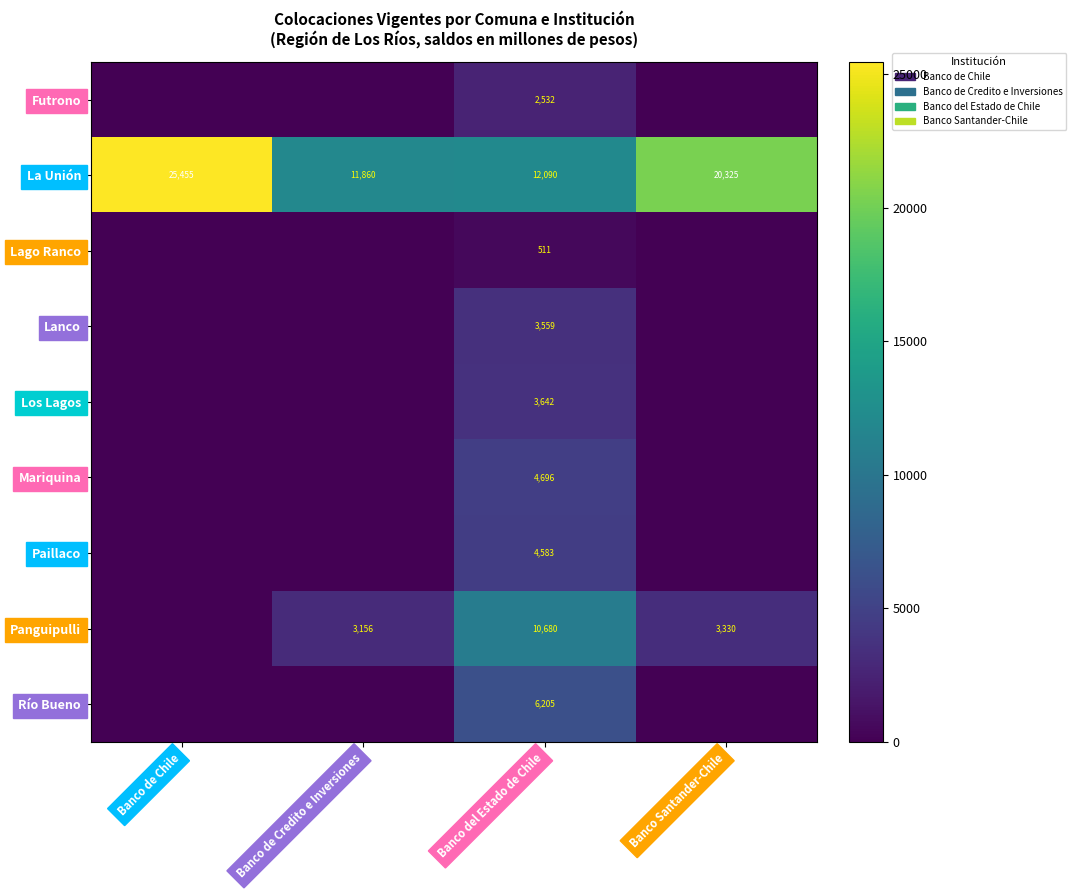

At which category is the sum across all series the highest?

Banco del Estado de Chile